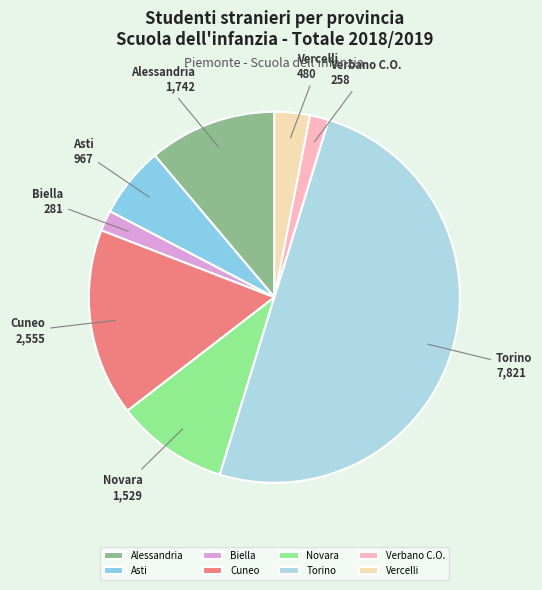

Combined, do Cuneo and Asti account for over 50%?

No